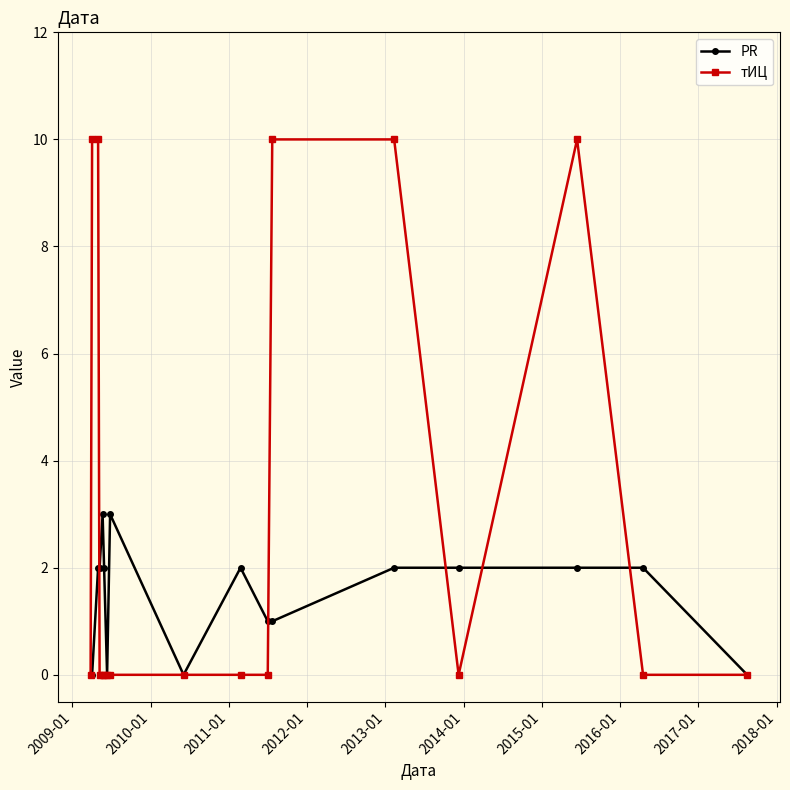

How many categories are shown in the chart?

17